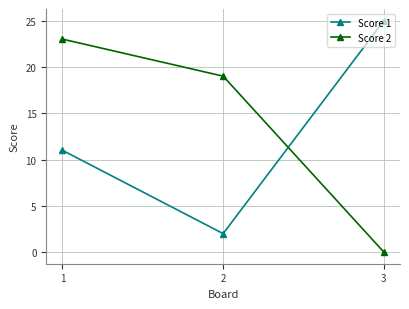

Which series has the largest total across all categories?

Score 2